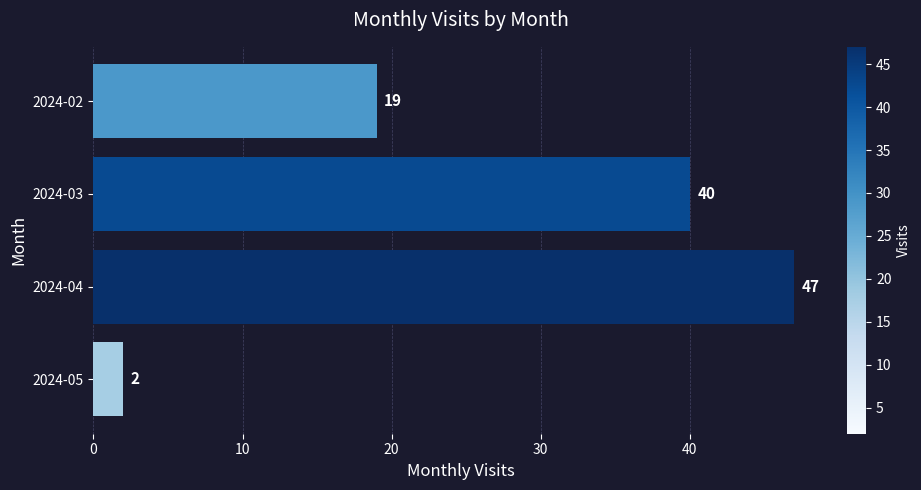

Reading bottom to top, transcribe all the data shown in this chart.

2024-05=2	2024-04=47	2024-03=40	2024-02=19